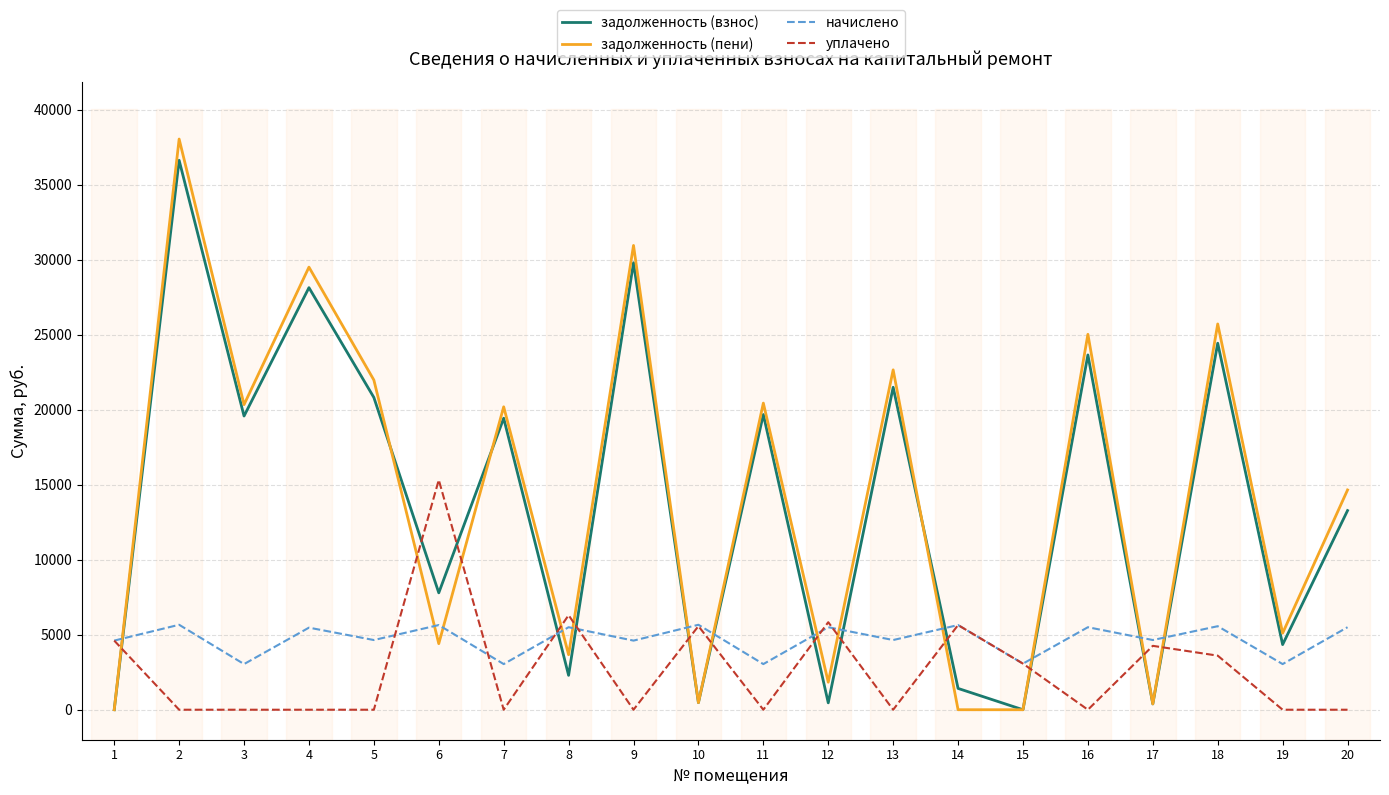

Which category has the highest value in the задолженность (взнос) series?

2